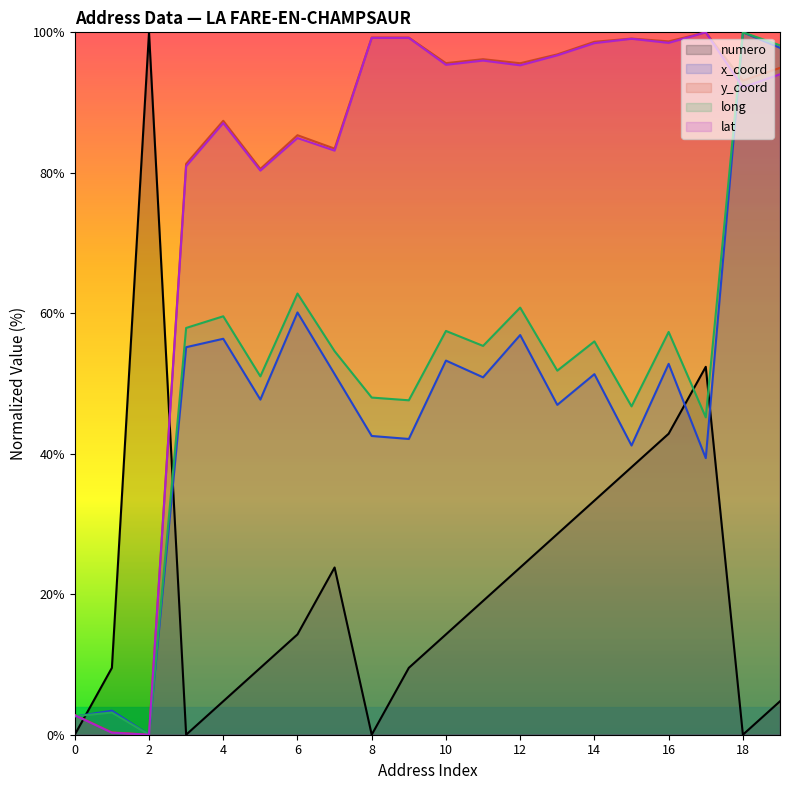

Is it true that lat equals 130.9 at 14?

False